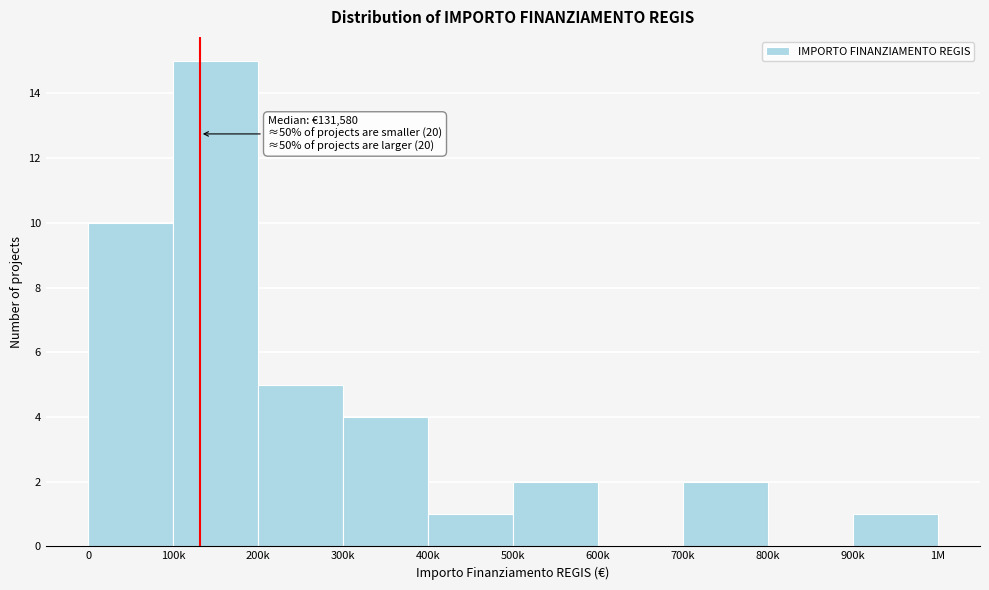

Reading left to right, what are all the values shown in this chart?

0=10	100k=15	200k=5	300k=4	400k=1	500k=2	600k=0	700k=2	800k=0	900k=1